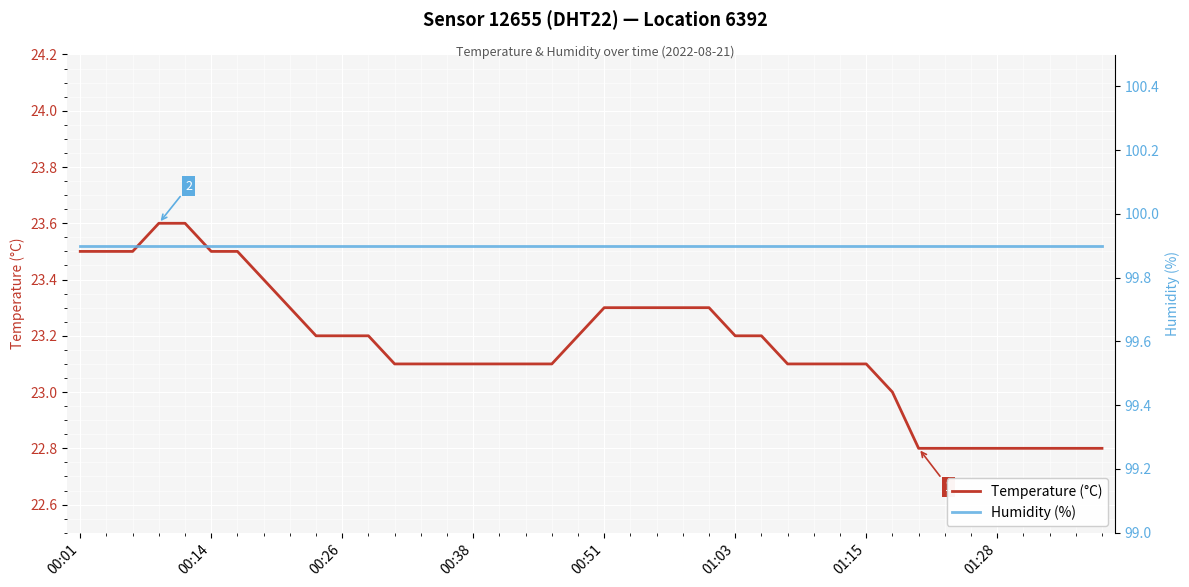

How many data points does each series have?

40